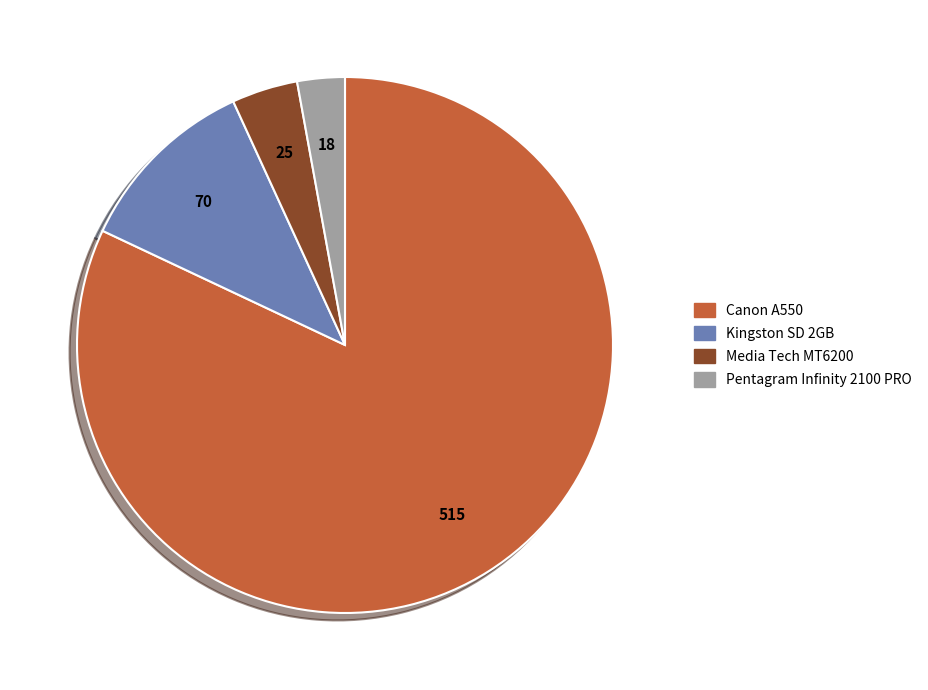

Do Media Tech MT6200 and Canon A550 together represent more than half of the pie?

Yes